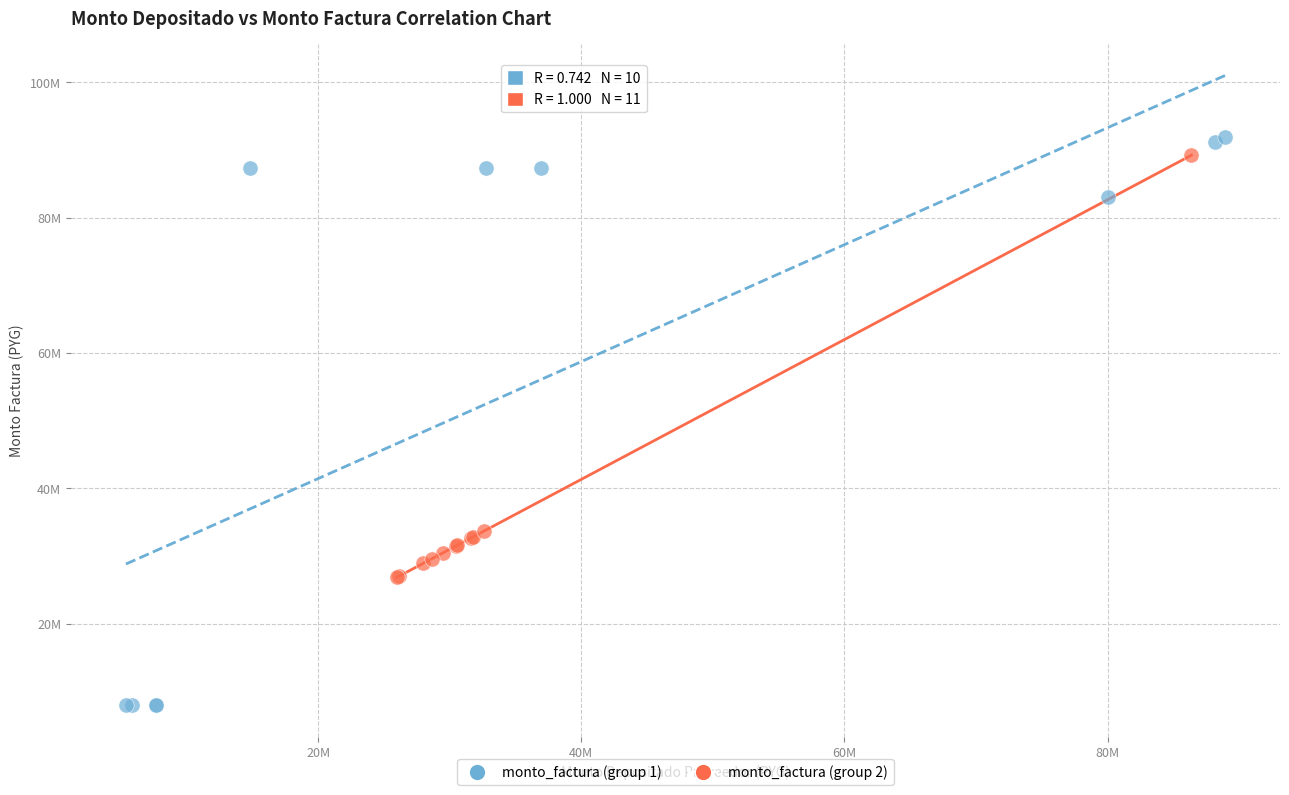

What are all the series names shown in the legend?

monto_factura (group 1), monto_factura (group 2)